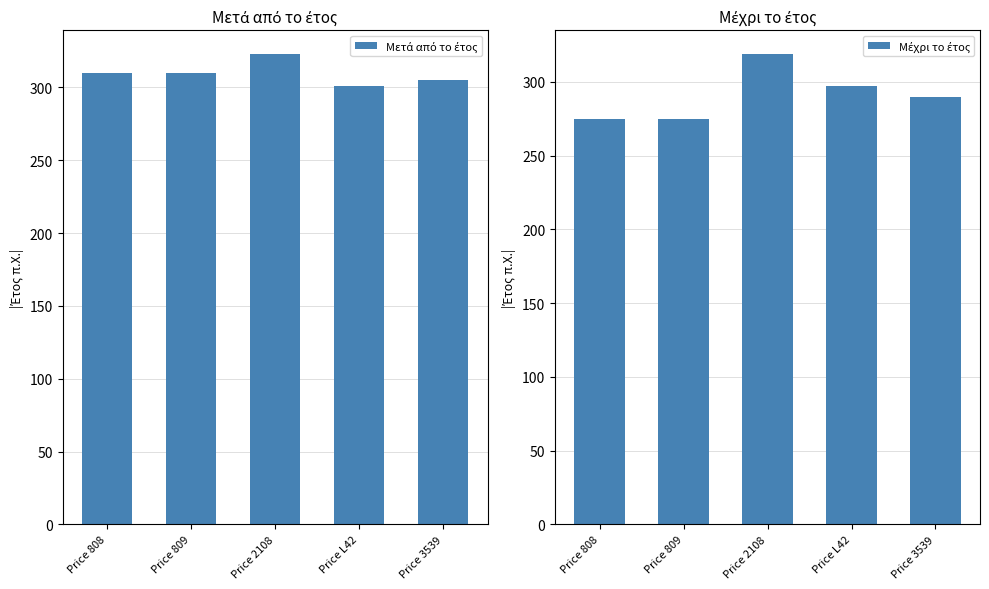

How many data points in Μετά από το έτος are above 310?

1